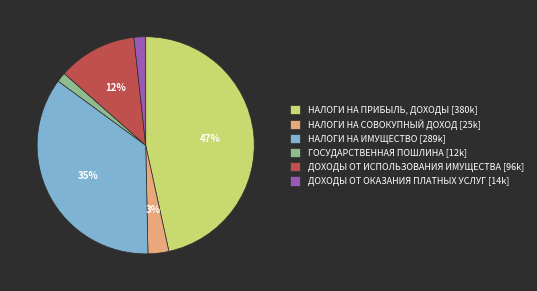

How many segments does this pie chart have?

6